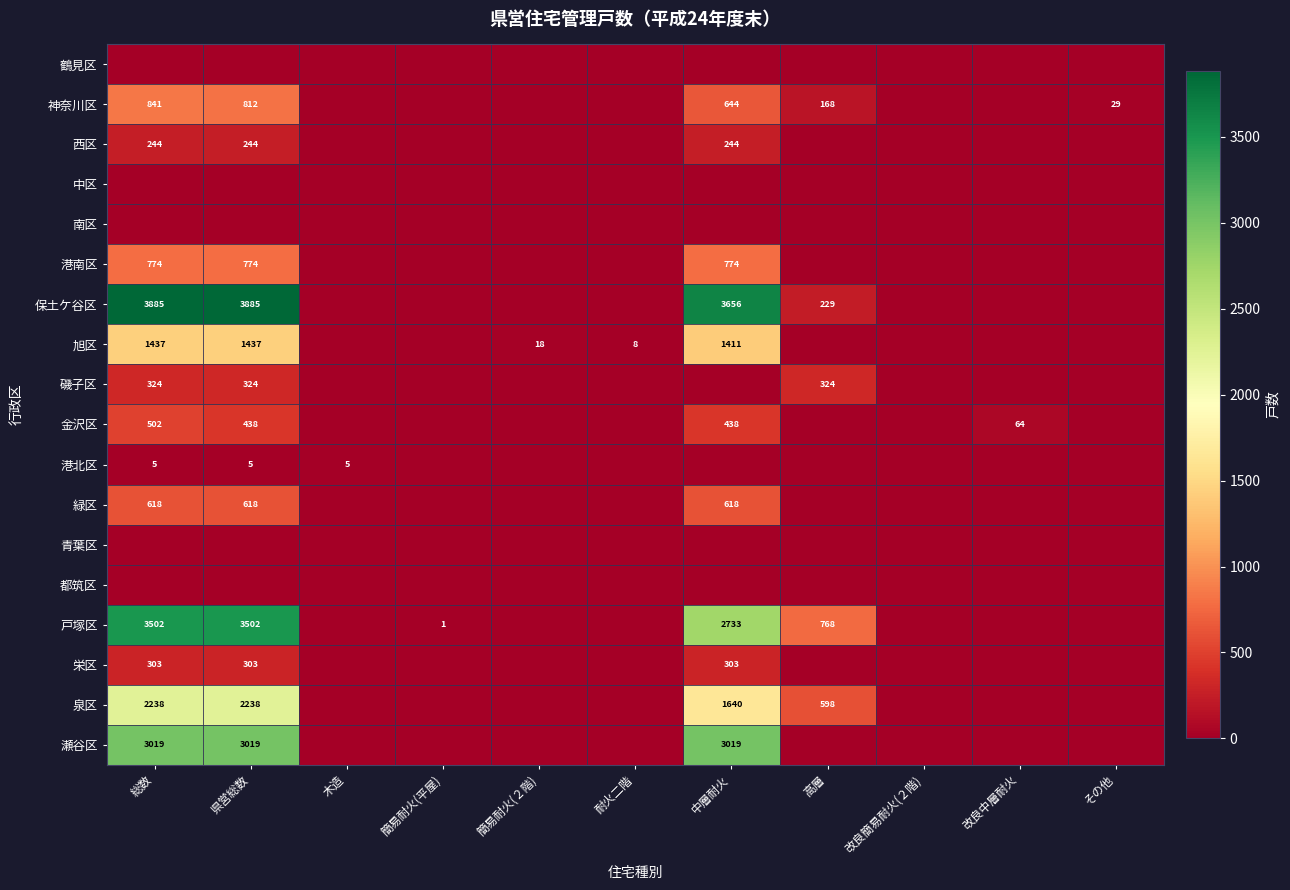

True or false: 泉区 has a value of 1107 at 総数.

False